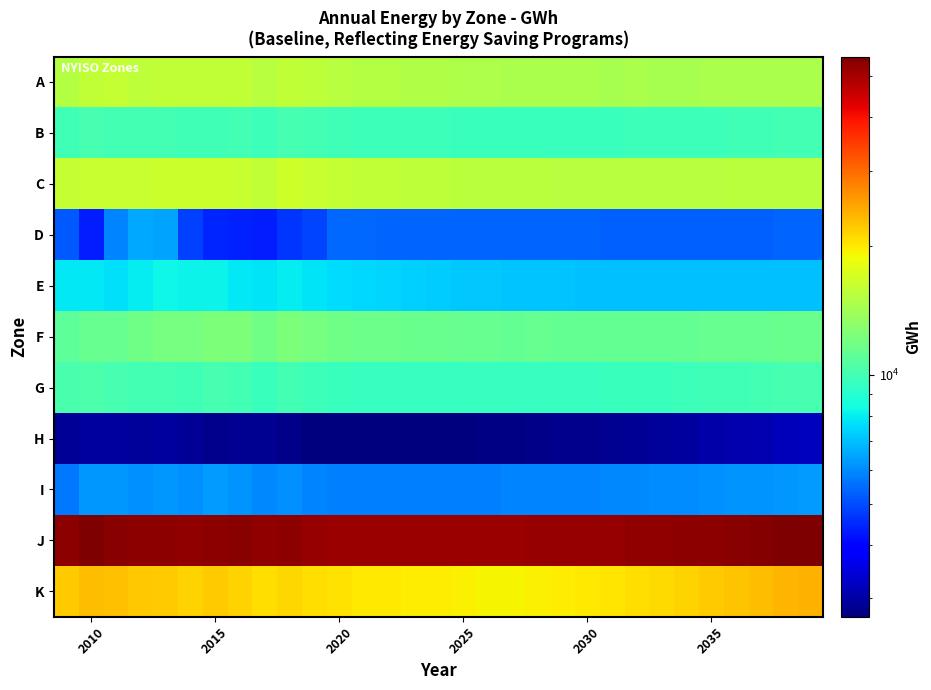

At how many categories does at least one series exceed 53034?

14